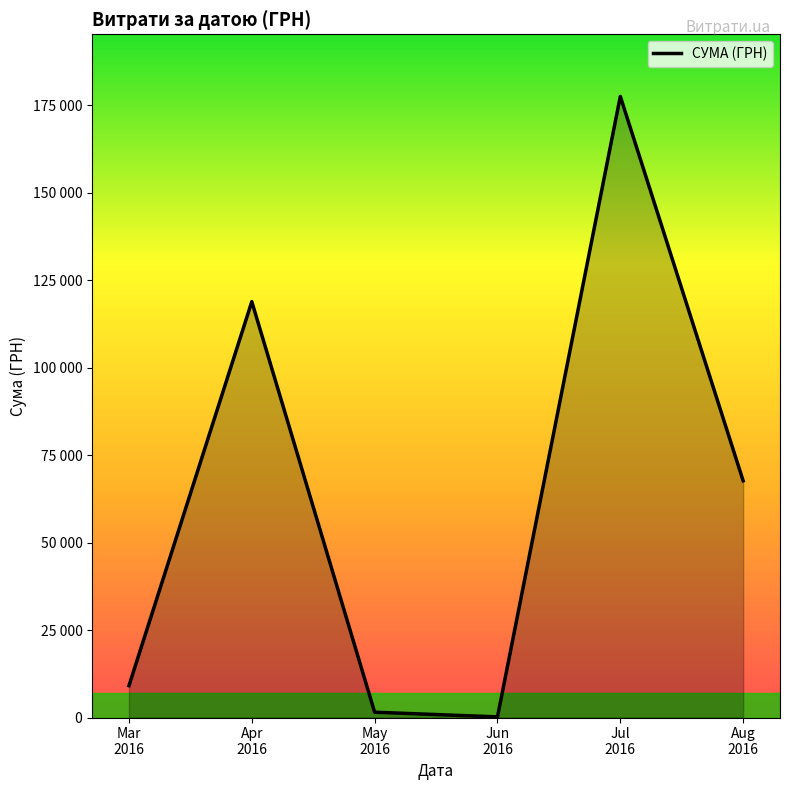

True or false: there are more than 2 points higher than both neighbors.

False